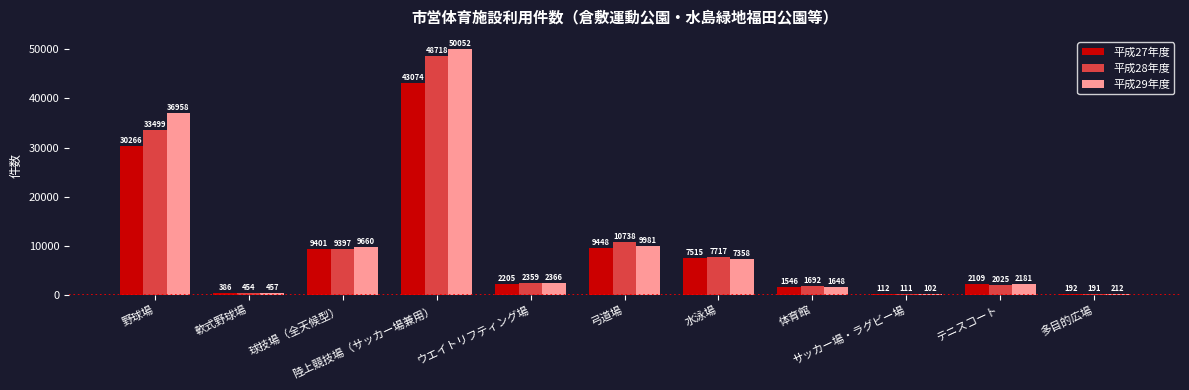

Which series has the largest total across all categories?

平成29年度